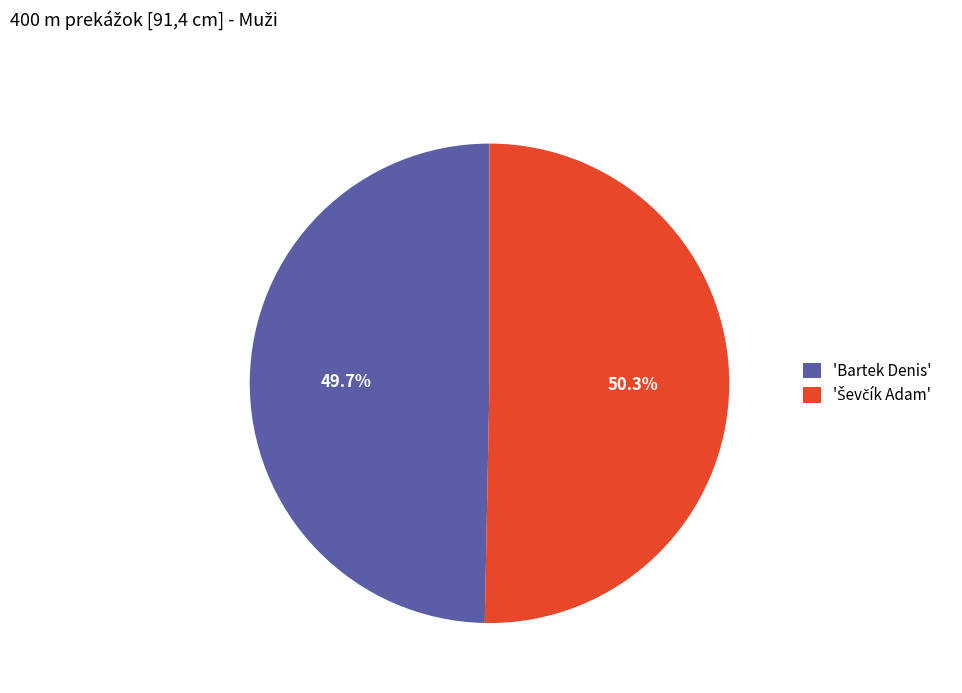

Does any single category account for the majority?

Yes